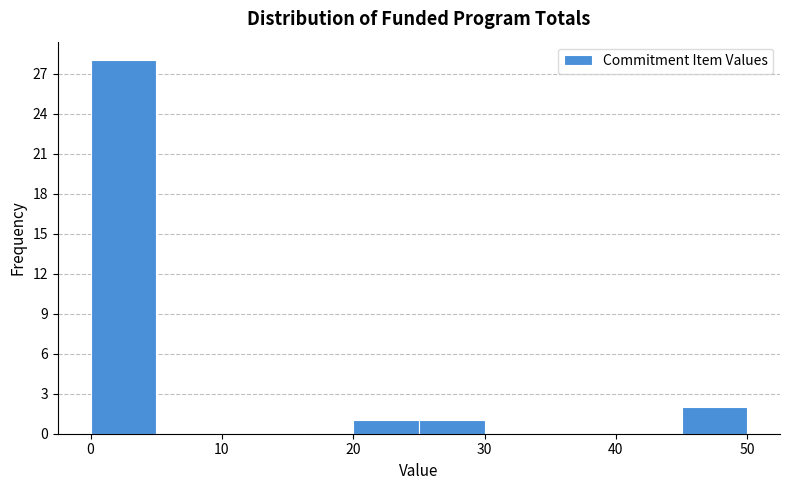

Reading left to right, list every bar in this chart as the range it spans on the x-axis followed by its height. The values are not printed on the chart, so give them approximately, as read against the axis.

0 to 5: 28
5 to 10: 0
10 to 15: 0
15 to 20: 0
20 to 25: 1
25 to 30: 1
30 to 35: 0
35 to 40: 0
40 to 45: 0
45 to 50: 2